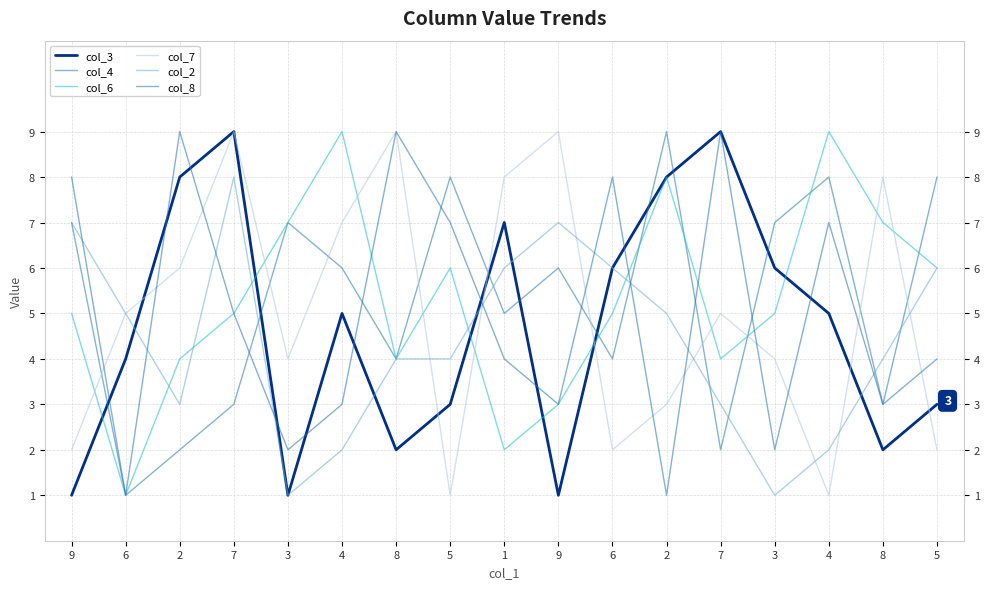

Does the chart display data point markers on the line(s)?

No